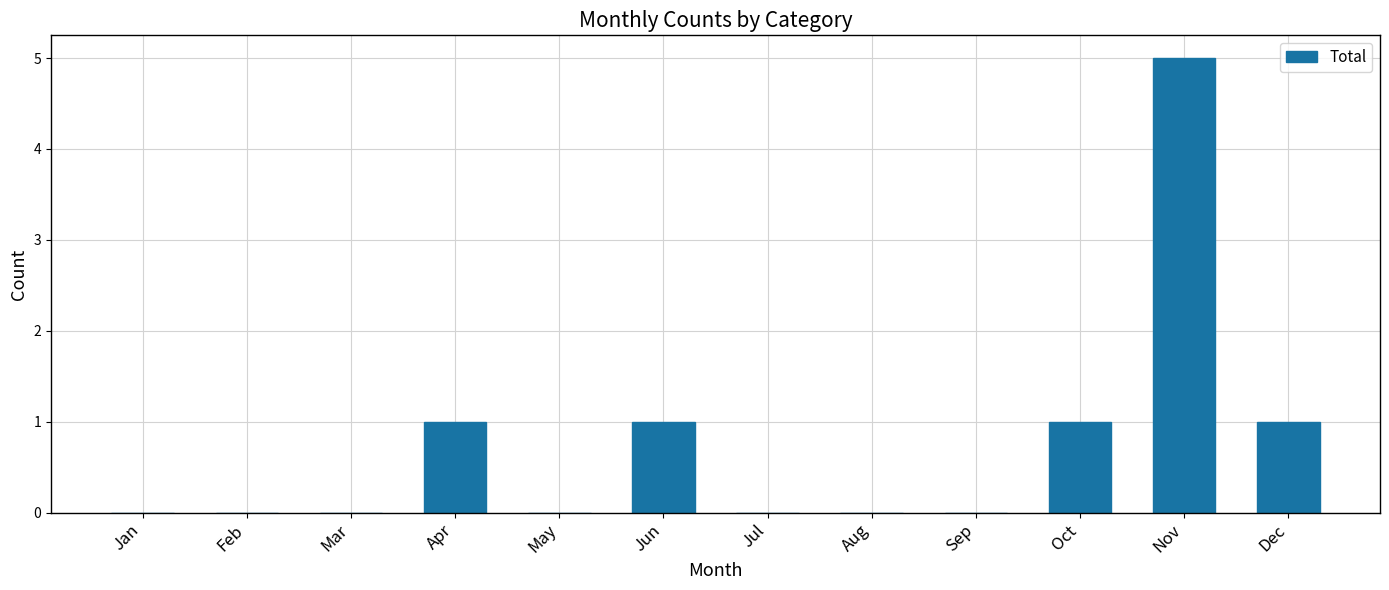

Is it true that the value at Nov is 5?

True